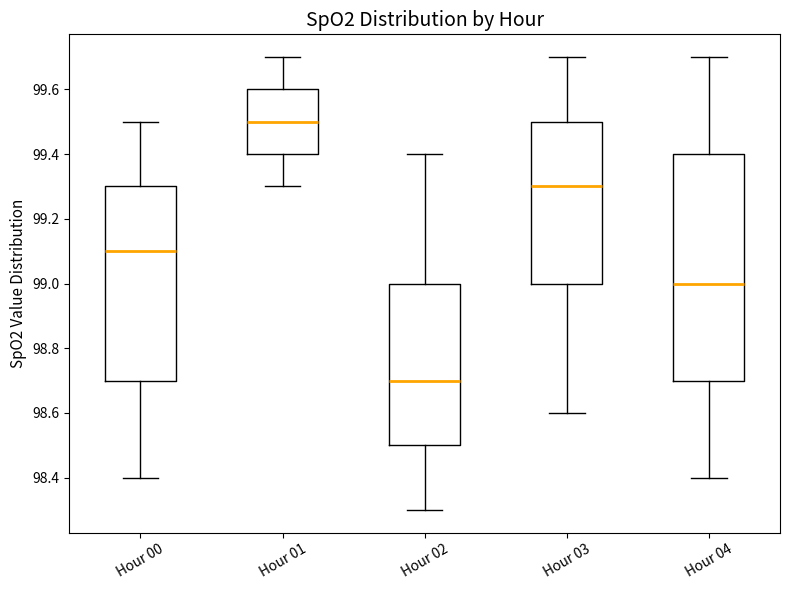

Reading left to right, transcribe this box plot: for each box, give where its median line is, the range the box spans, and where its two whiskers end, as read against the y-axis. The values are not printed on the chart, so give them approximately, as read against the axis.

Hour 00: median 99.1, box 98.7 to 99.3, whiskers 98.4 to 99.5
Hour 01: median 99.5, box 99.4 to 99.6, whiskers 99.3 to 99.7
Hour 02: median 98.7, box 98.5 to 99.0, whiskers 98.3 to 99.4
Hour 03: median 99.3, box 99.0 to 99.5, whiskers 98.6 to 99.7
Hour 04: median 99.0, box 98.7 to 99.4, whiskers 98.4 to 99.7